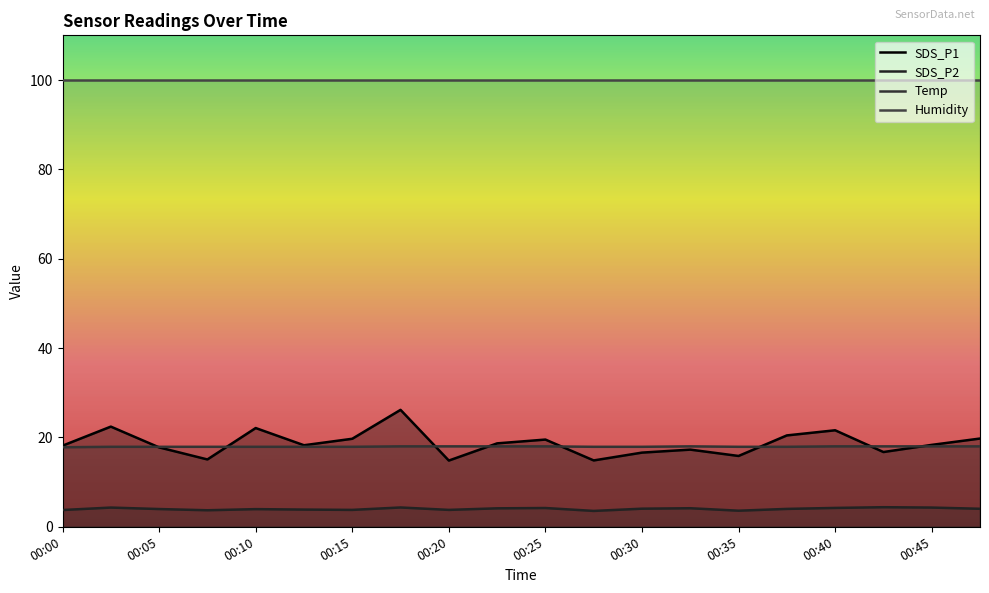

What are all the series names shown in the legend?

SDS_P1, SDS_P2, Temp, Humidity